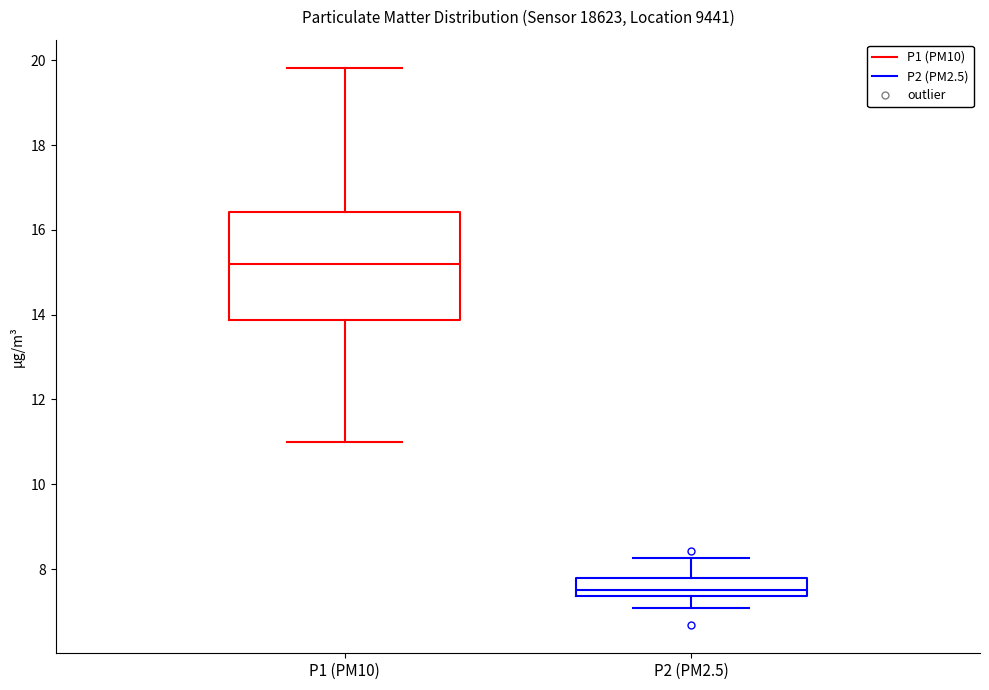

Where is the lower edge of the box for P1 (PM10) on the y-axis? The values are not printed on the chart, so give them approximately, as read against the axis.

13.8